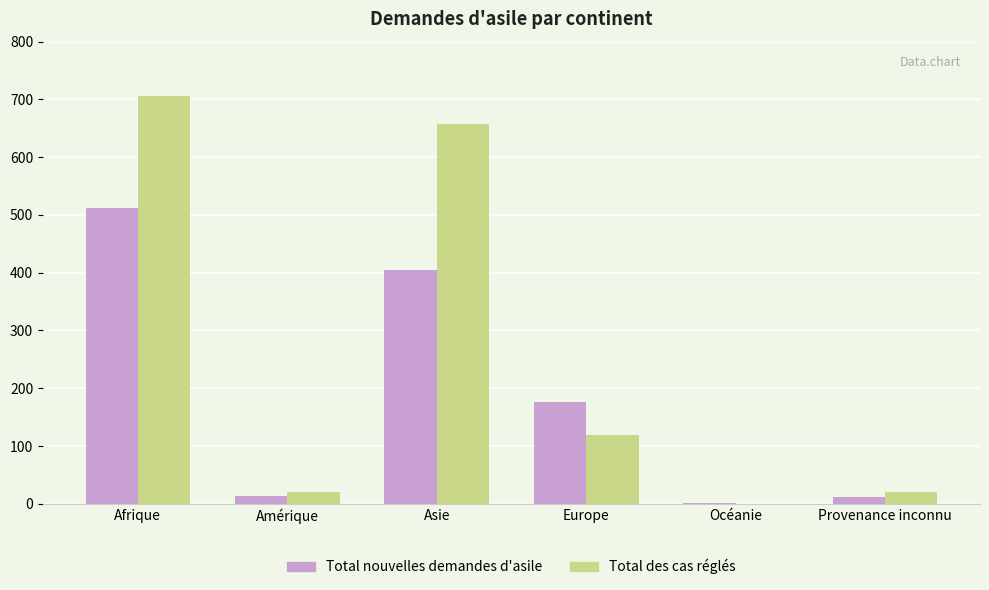

Which series has the widest spread of values?

Total des cas réglés